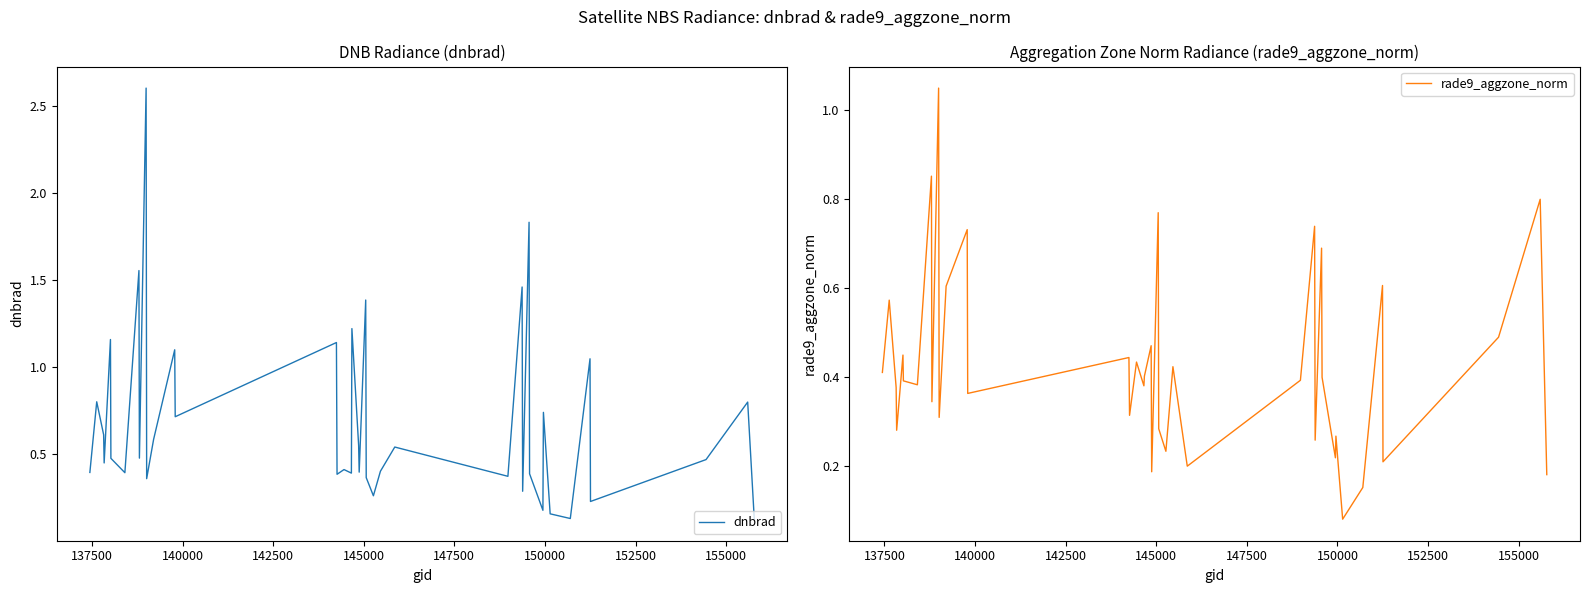

What is the greatest value displayed?

2.6